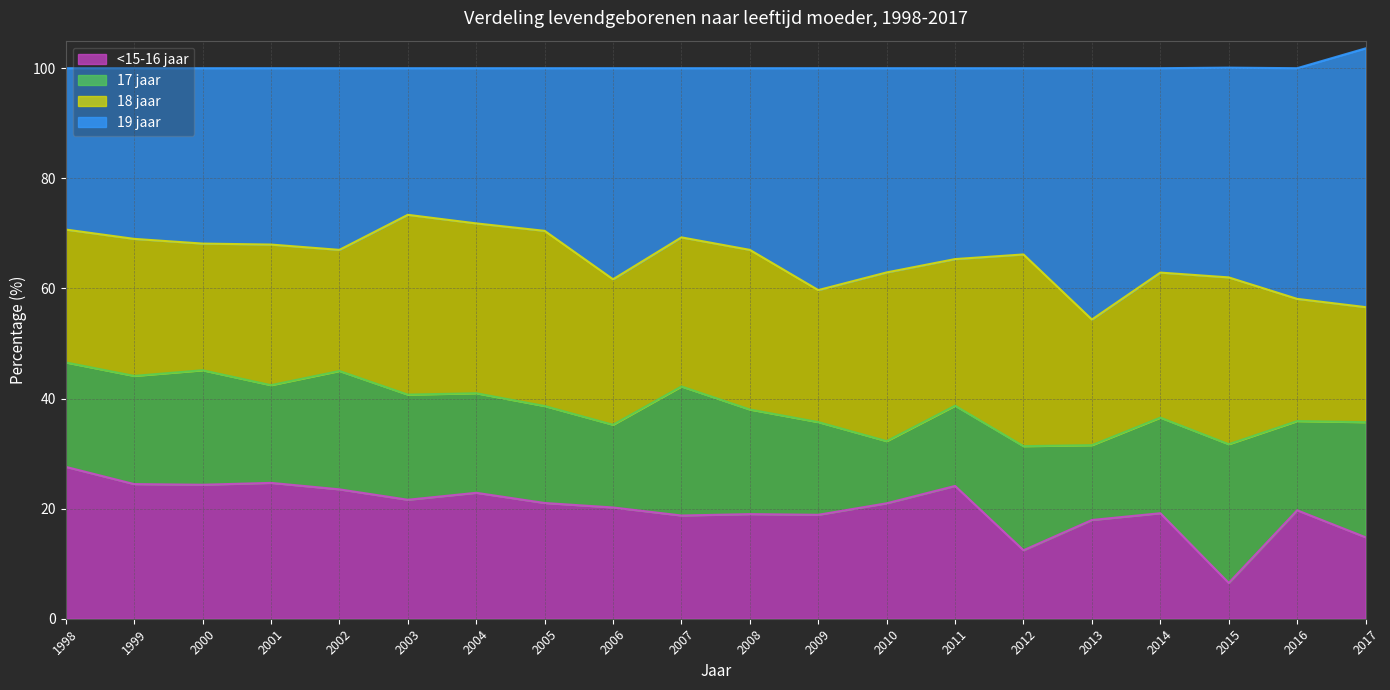

At which label is 19 jaar closest to 63?

2010